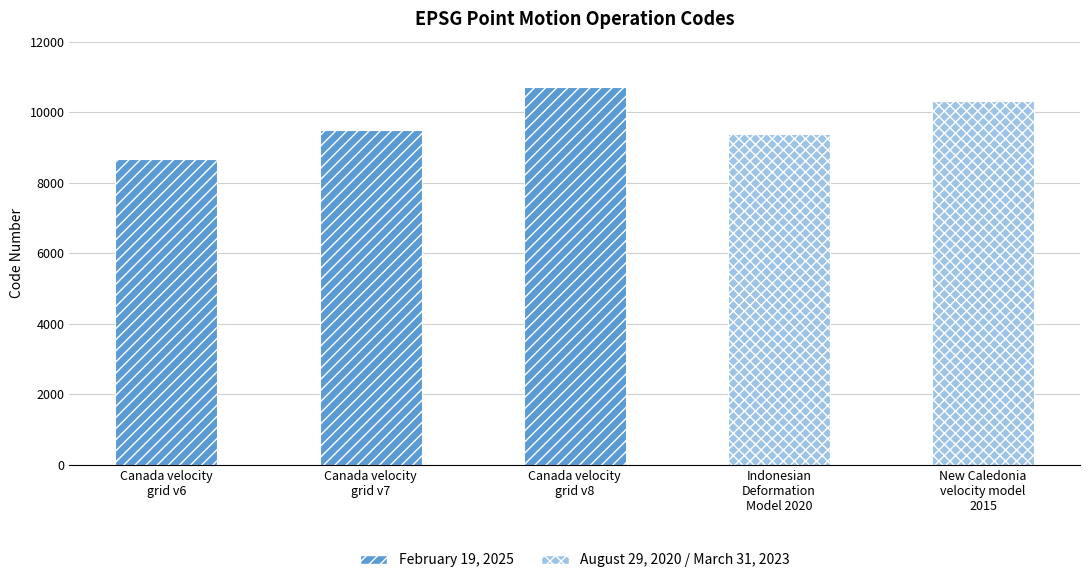

What is the difference between the values at New Caledonia
velocity model
2015 and Indonesian
Deformation
Model 2020?

948